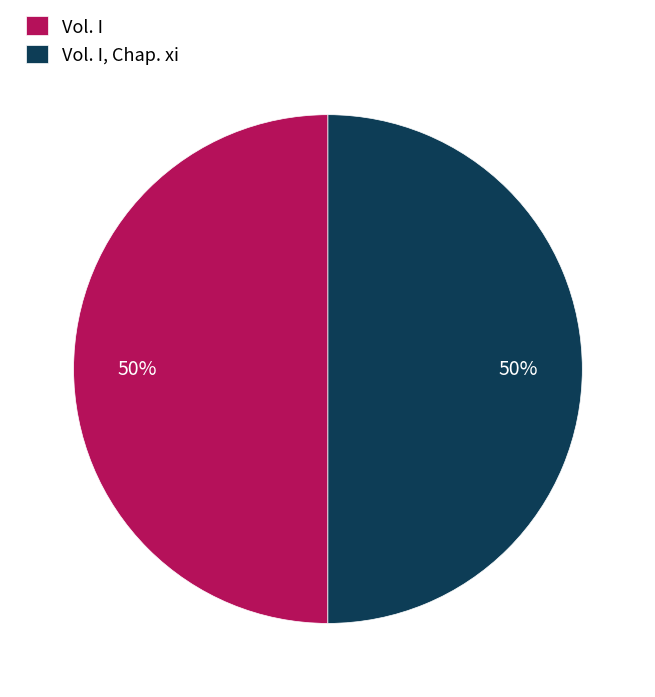

Is it true that Vol. I is 50% of the pie?

True